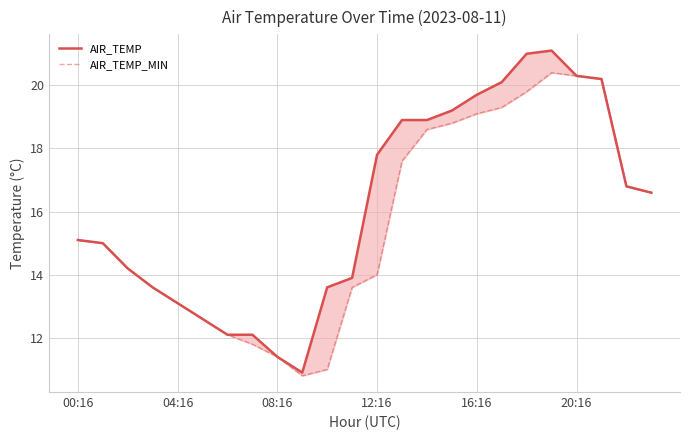

At which category does AIR_TEMP reach its first local valley?

9